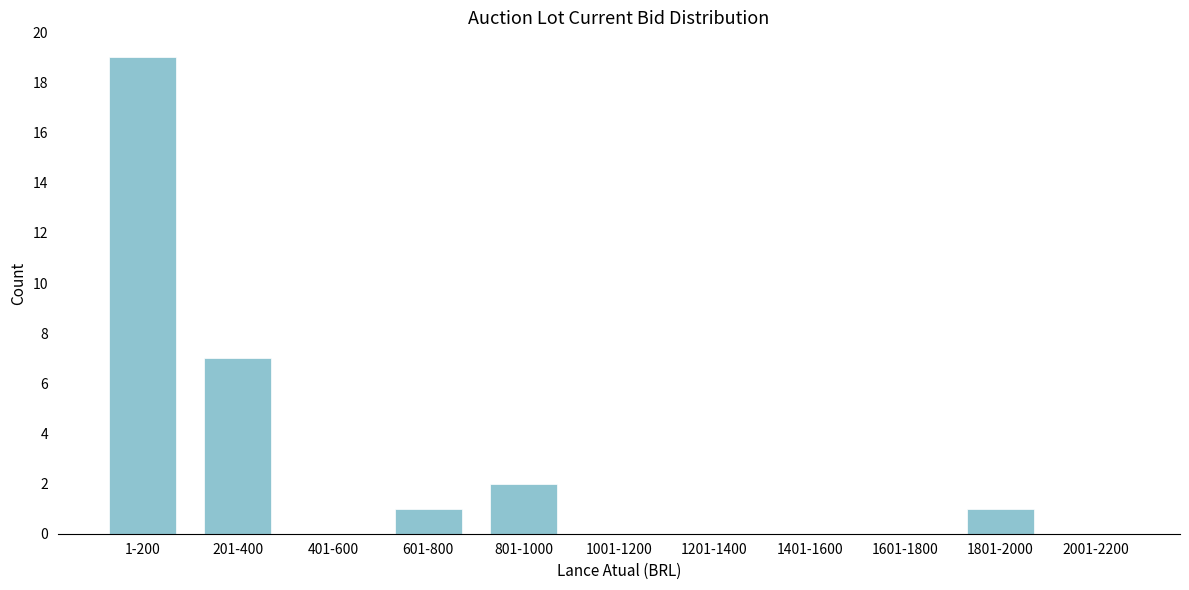

Reading left to right, transcribe all the data shown in this chart.

1-200=19	201-400=7	401-600=0	601-800=1	801-1000=2	1001-1200=0	1201-1400=0	1401-1600=0	1601-1800=0	1801-2000=1	2001-2200=0